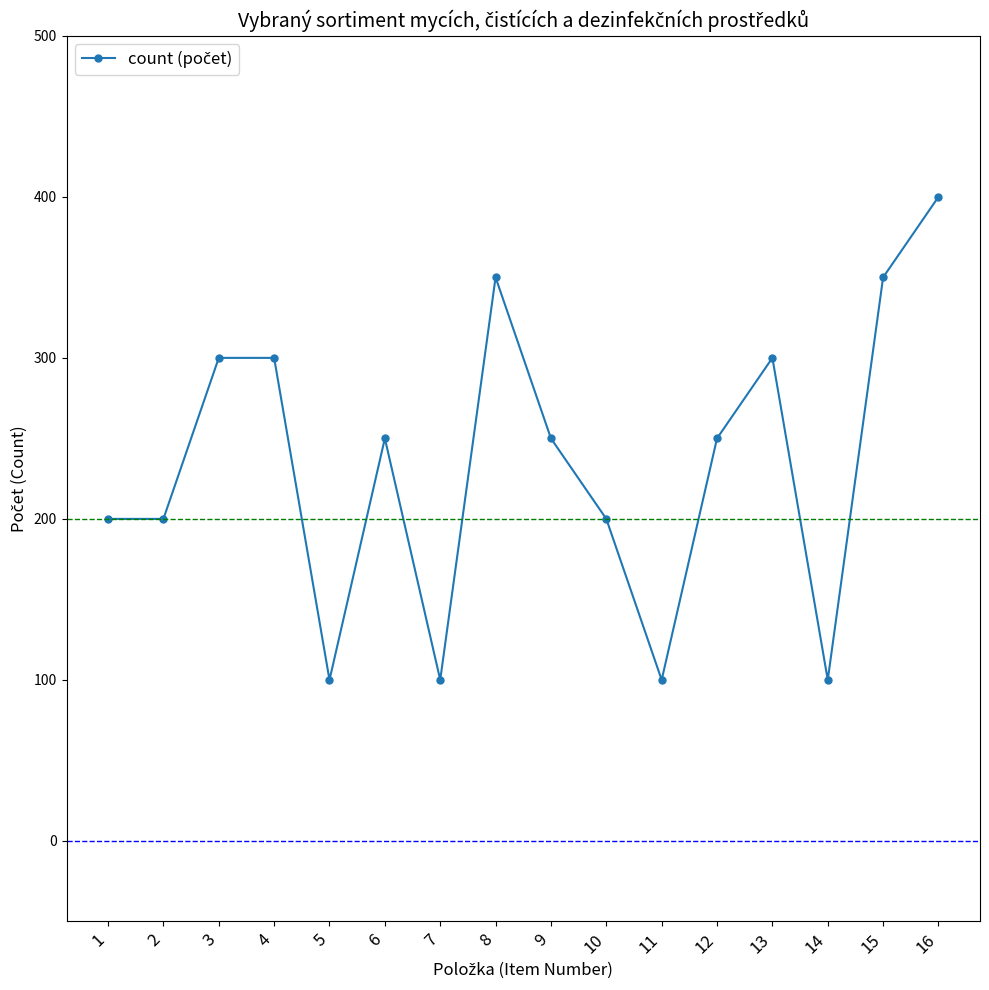

Reading left to right, what are all the values shown in this chart?

200	200	300	300	100	250	100	350	250	200	100	250	300	100	350	400